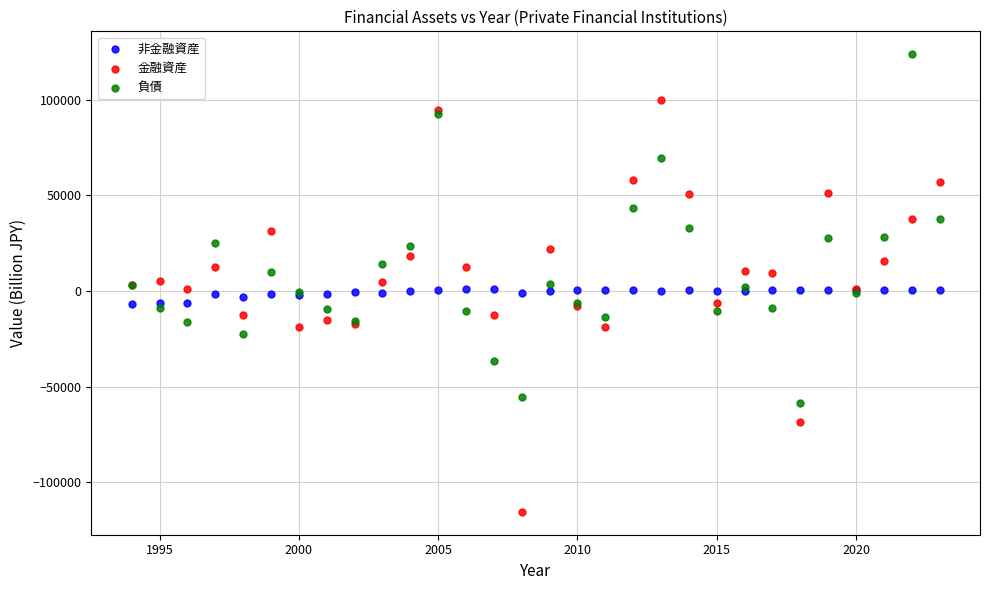

Which series contains the lowest Y value?

金融資産